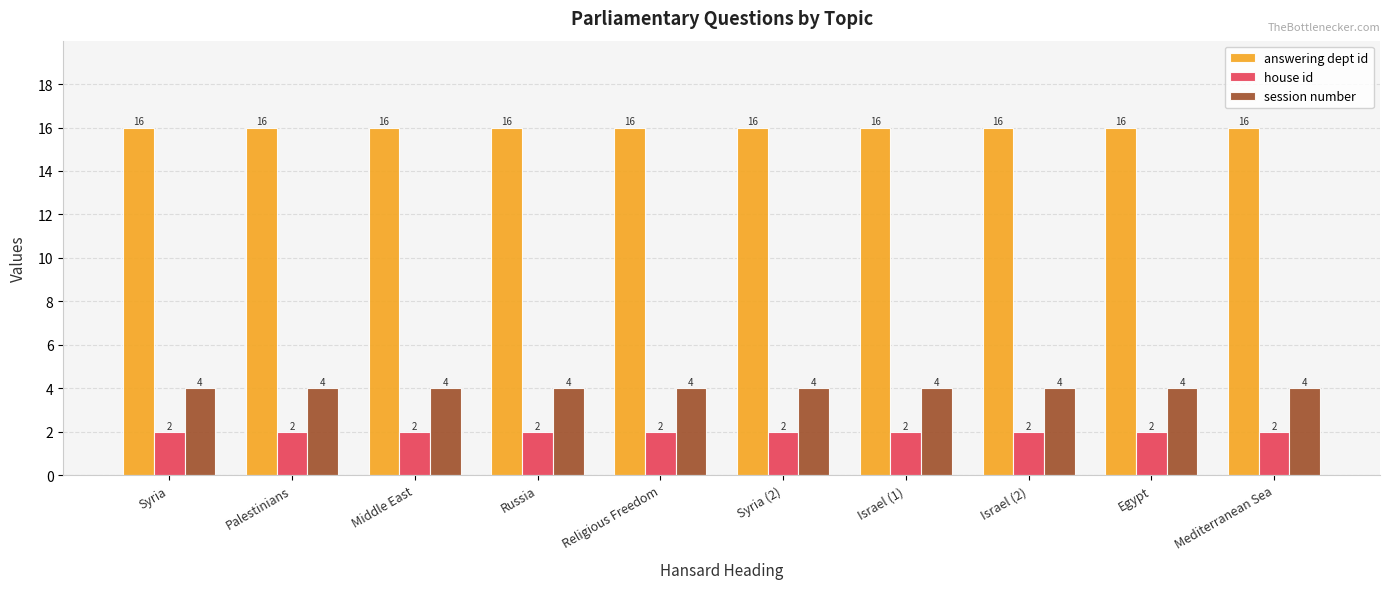

What is the difference between the highest and lowest values at Russia?

14